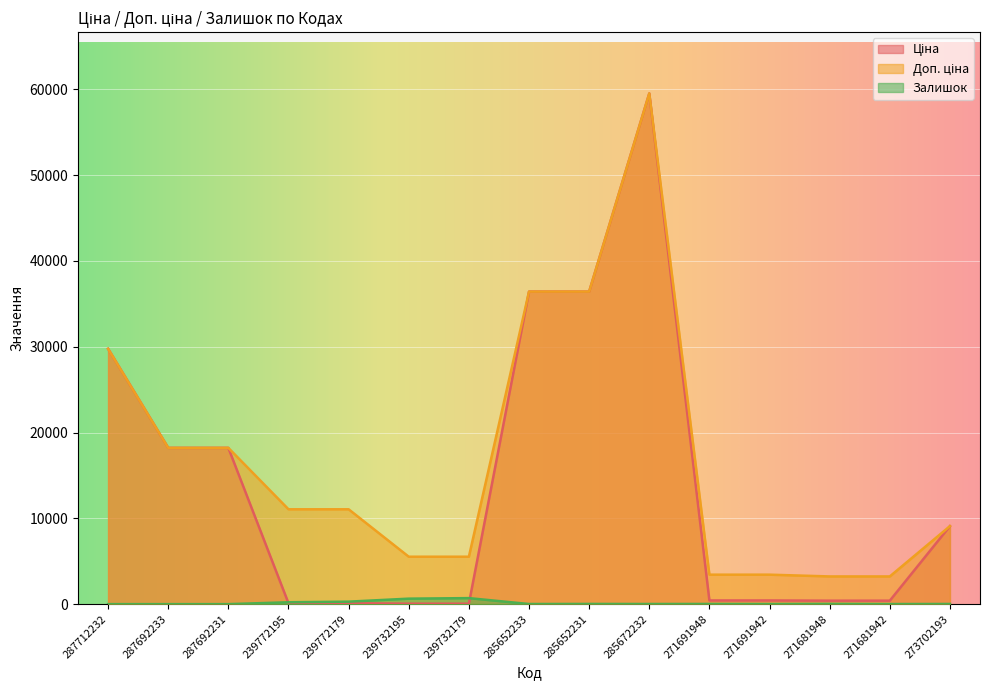

At which category does the chart reach its peak across all series?

285672232